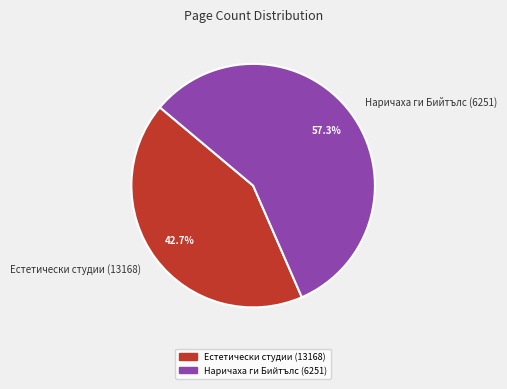

What percentage do Наричаха ги Бийтълс (6251) and Естетически студии (13168) together represent?

100.0%